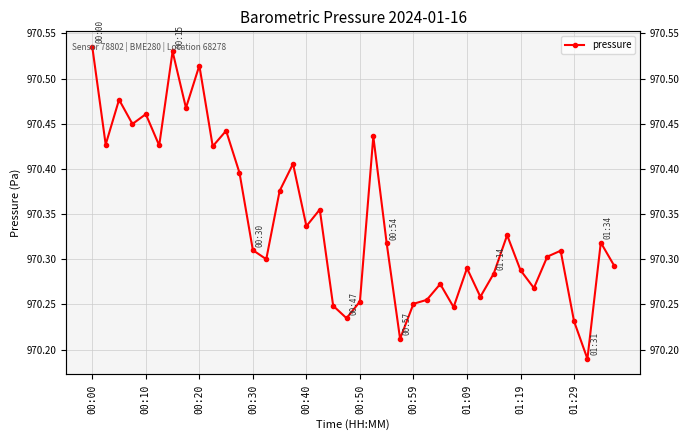

What is the value of the 33rd point from the left?

970.3